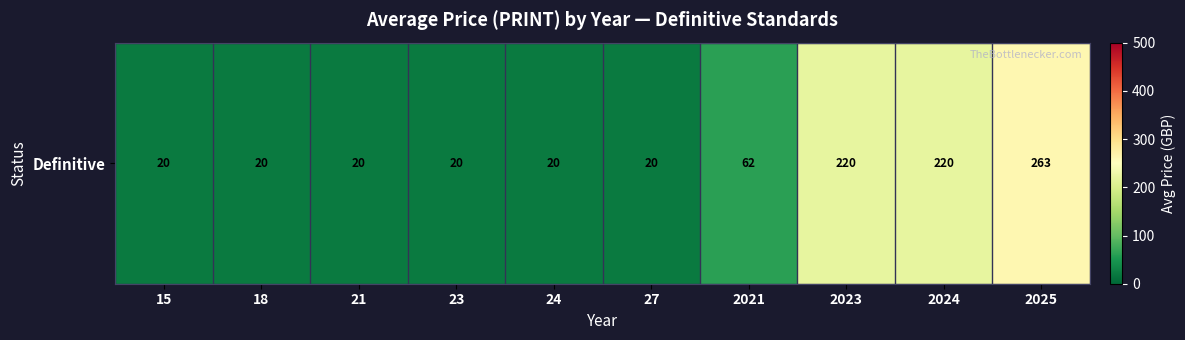

Rank the categories by value from lowest to highest.

15, 18, 21, 23, 24, 27, 2021, 2023, 2024, 2025